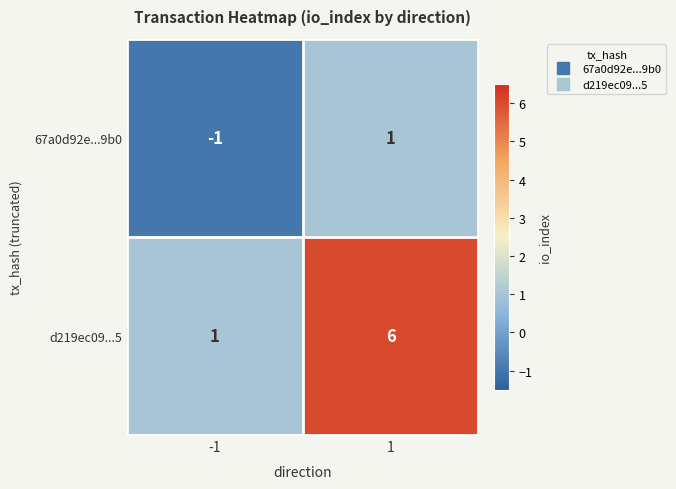

Rank the series by their maximum value, from highest to lowest.

d219ec09...5, 67a0d92e...9b0